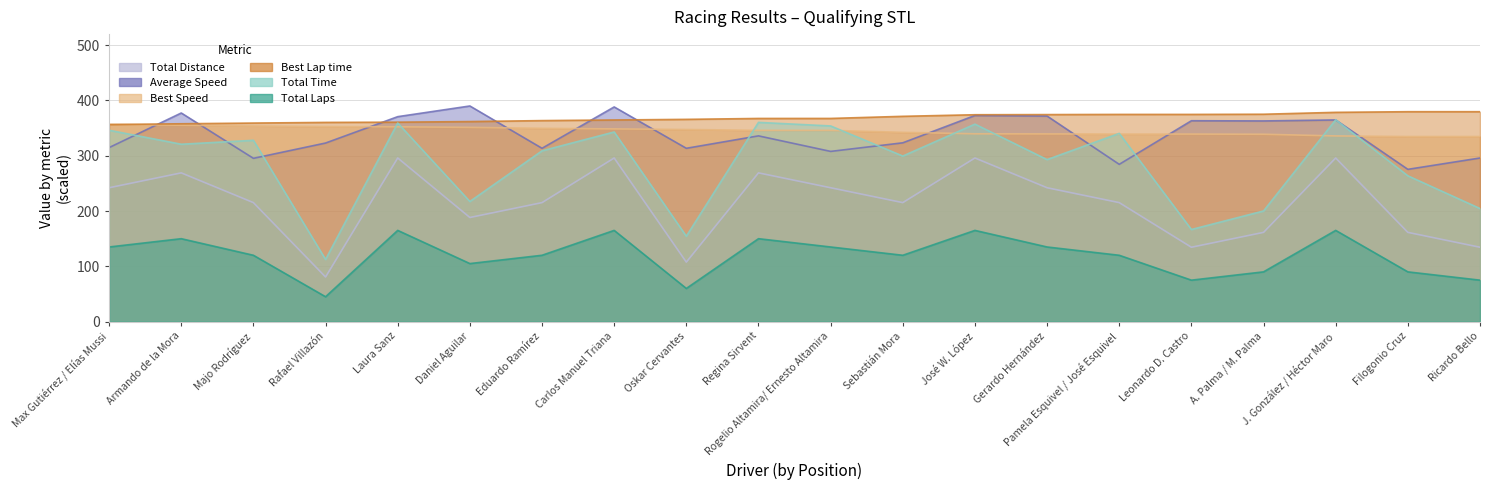

Which label corresponds to the largest value in the chart?

Daniel Aguilar